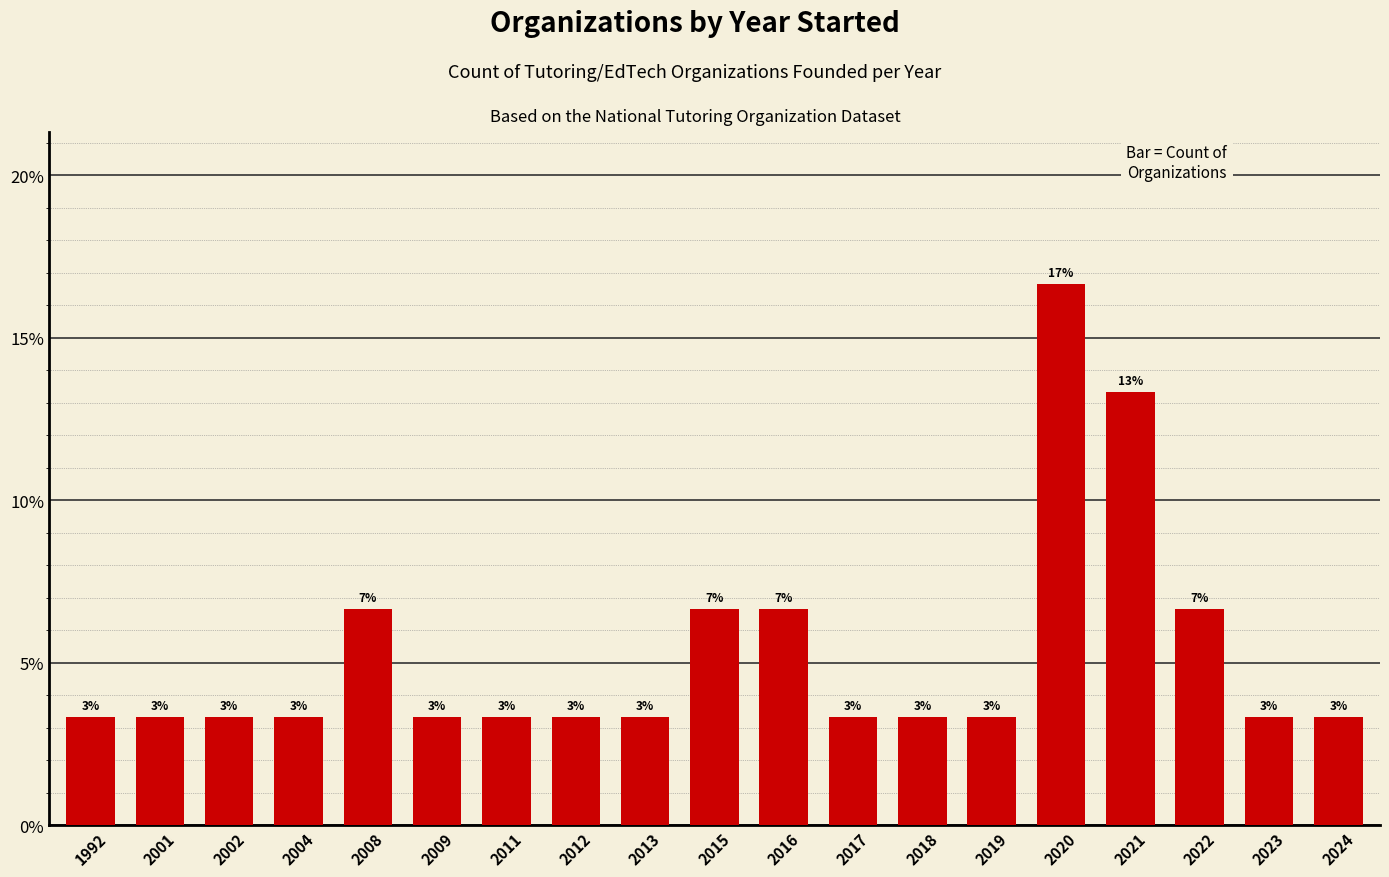

List the labels in order of value, smallest first.

1992, 2001, 2002, 2004, 2009, 2011, 2012, 2013, 2017, 2018, 2019, 2023, 2024, 2008, 2015, 2016, 2022, 2021, 2020